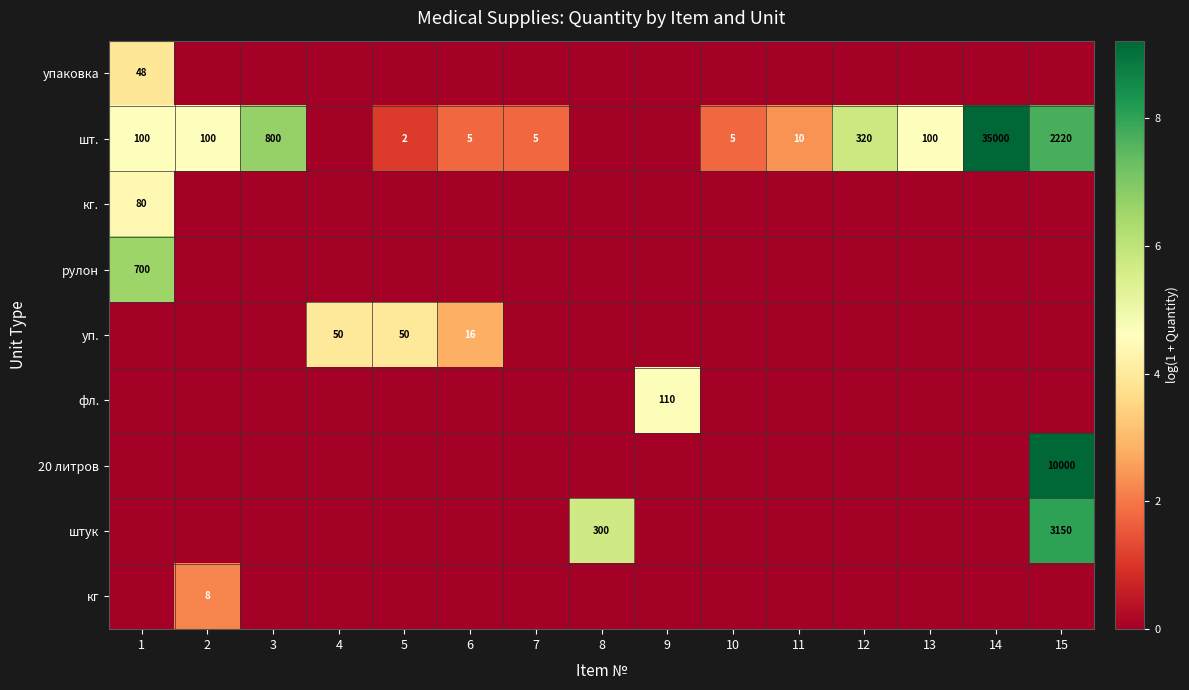

The шт. series shows 2 at 11. True or false?

False